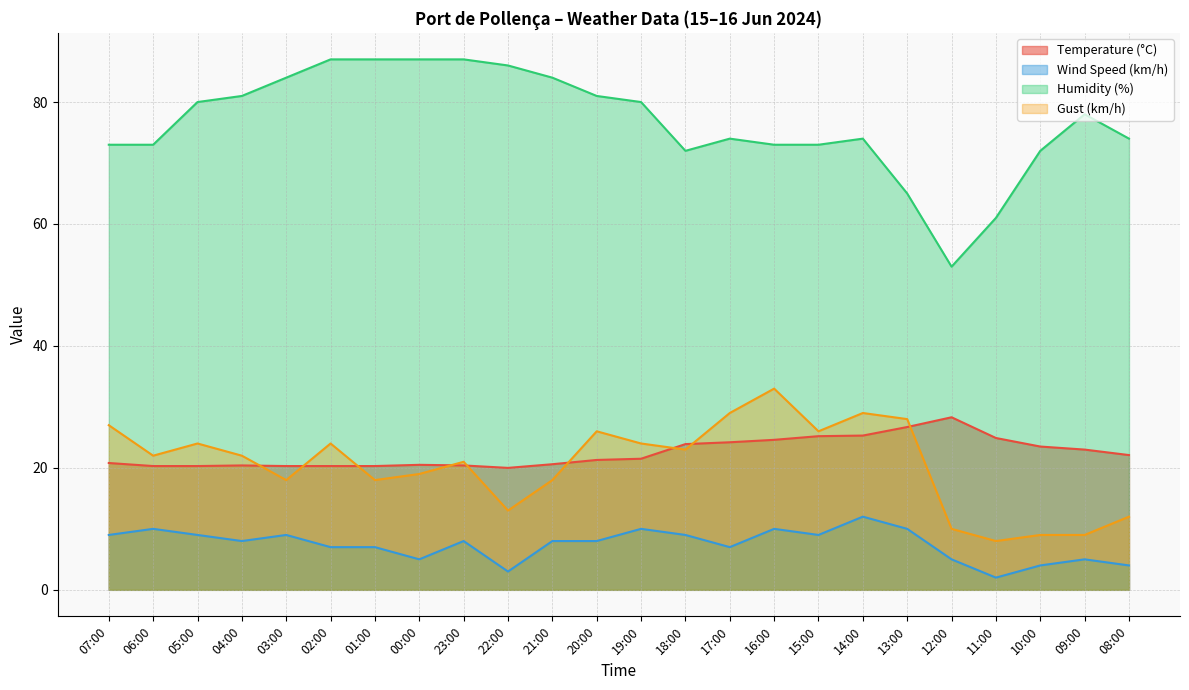

The value of Humidity (%) at 07:00 is 96.6. True or false?

False